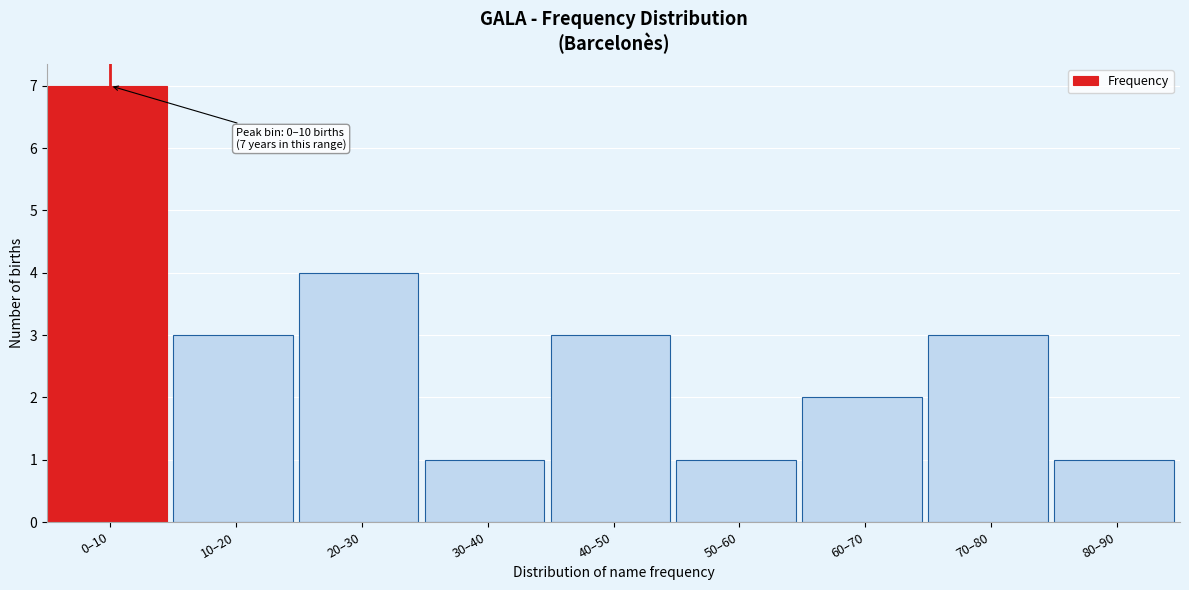

Reading right to left, list all the values displayed in this chart.

1	3	2	1	3	1	4	3	7